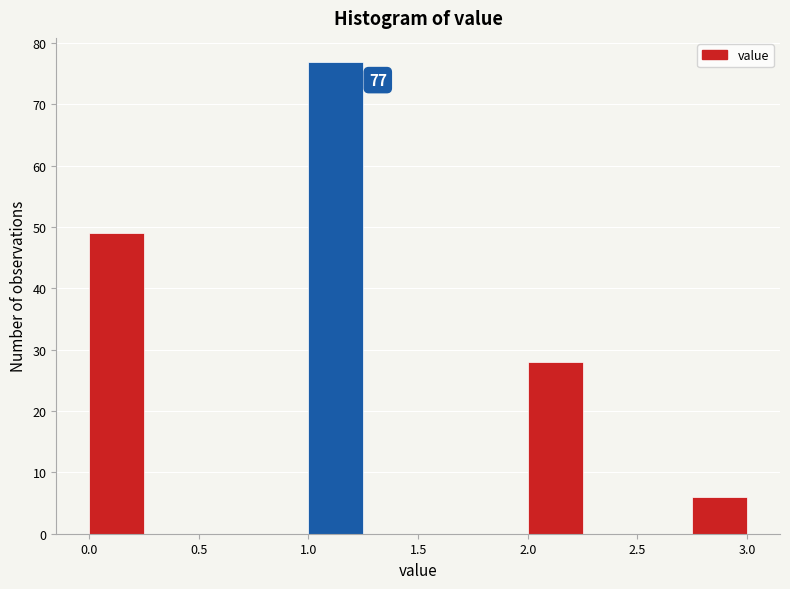

Which range on the x-axis has the tallest bar?

1.00 to 1.25